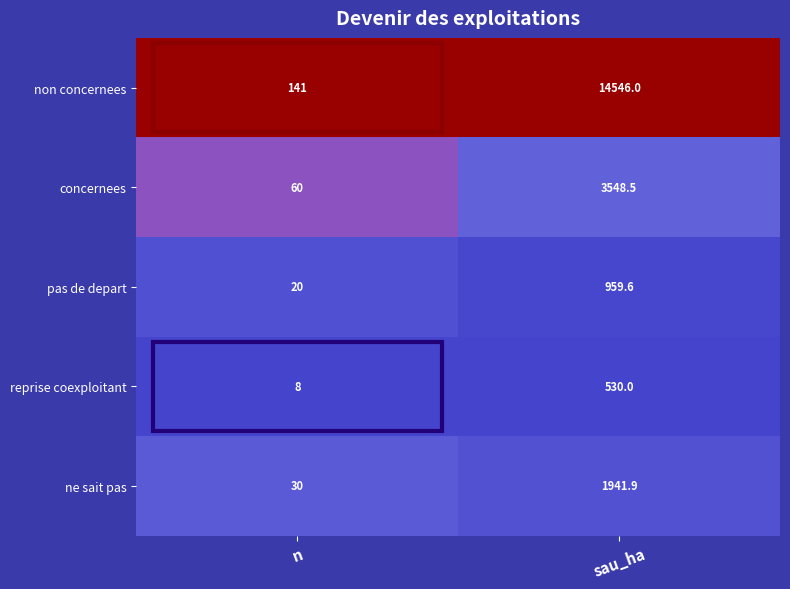

Which label corresponds to the smallest value in the chart?

n